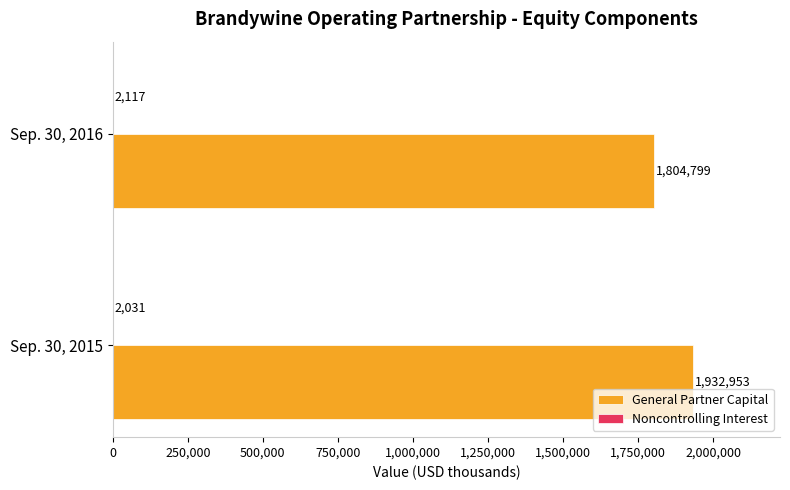

Between Sep. 30, 2015 and Sep. 30, 2016, which series saw the biggest shift?

General Partner Capital